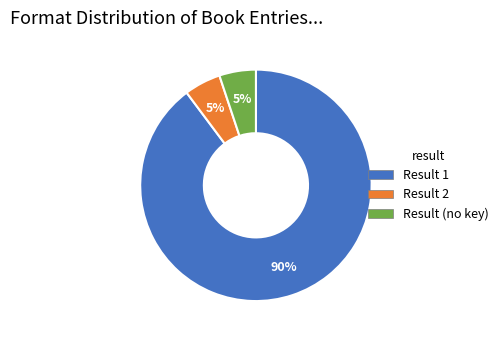

To the nearest percent, what is the difference between the largest and smallest slice percentages?

85%